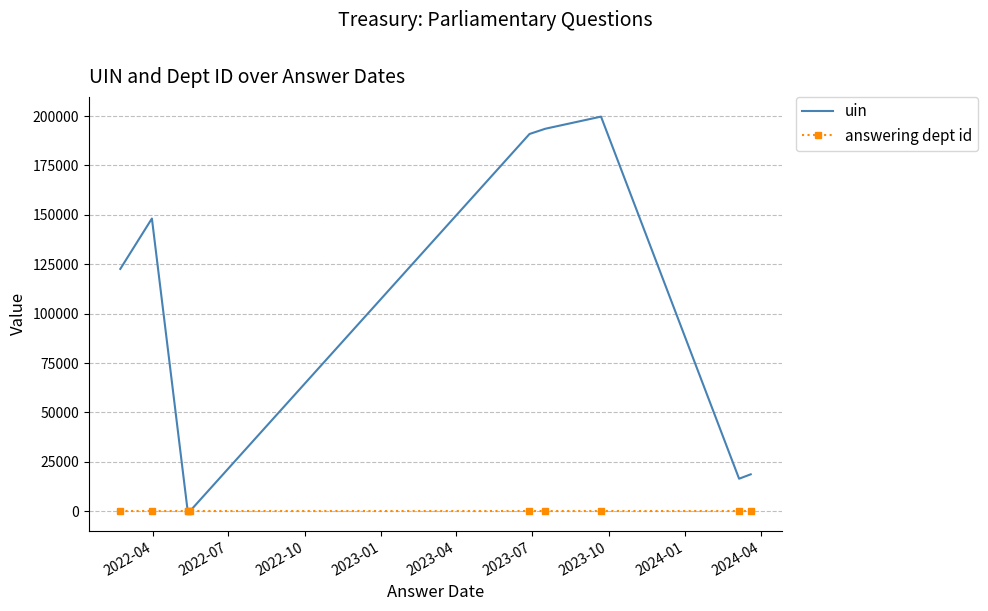

Is this an area chart (filled region under the line)?

No